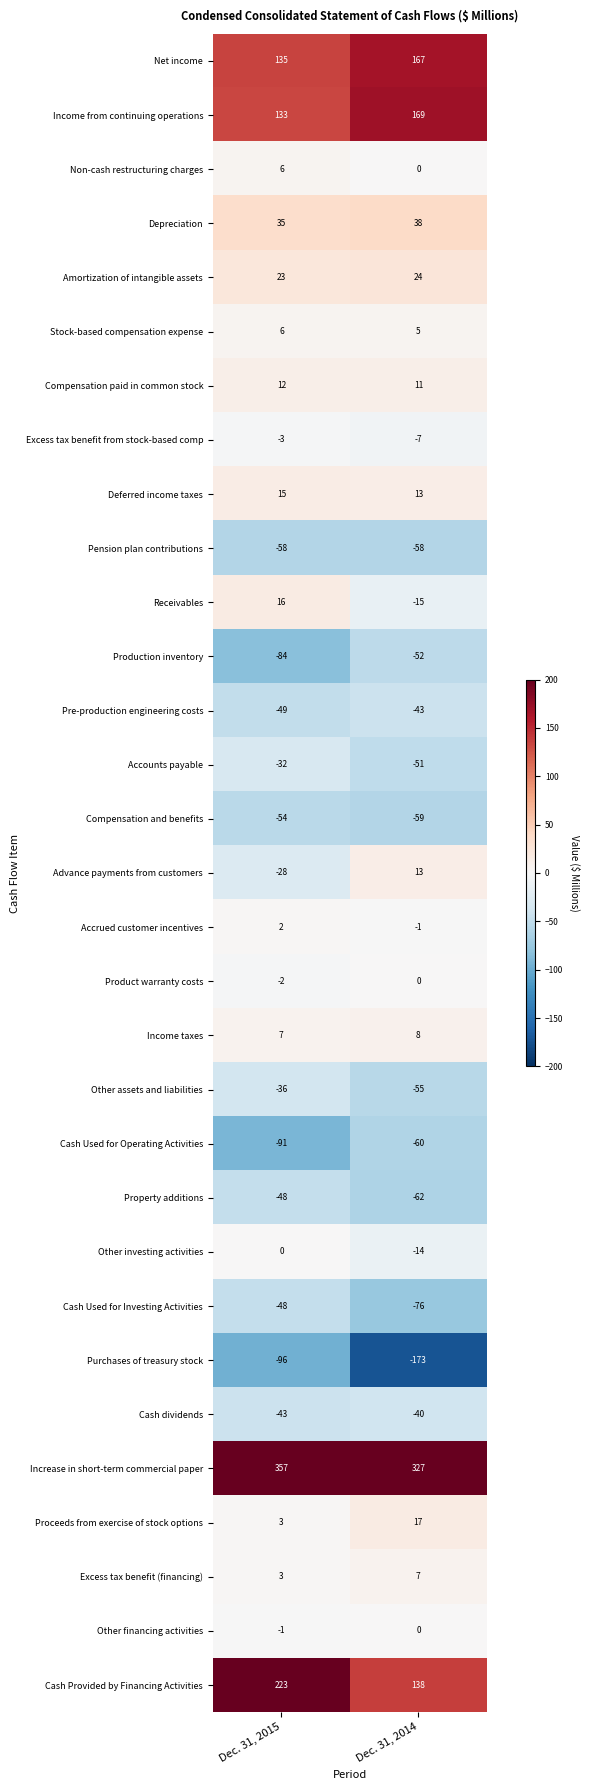

What is the difference between the highest and lowest values at Dec. 31, 2014?

500